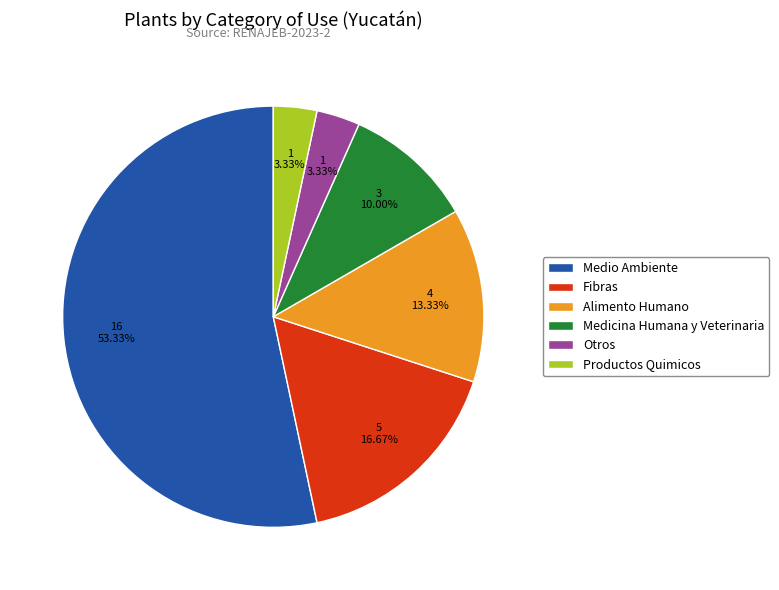

Which category has the biggest portion of the pie?

Medio Ambiente